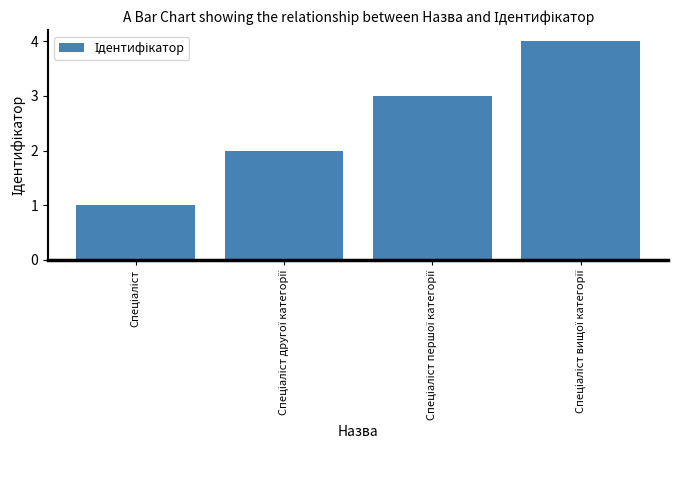

What is the difference between the maximum and minimum values?

3